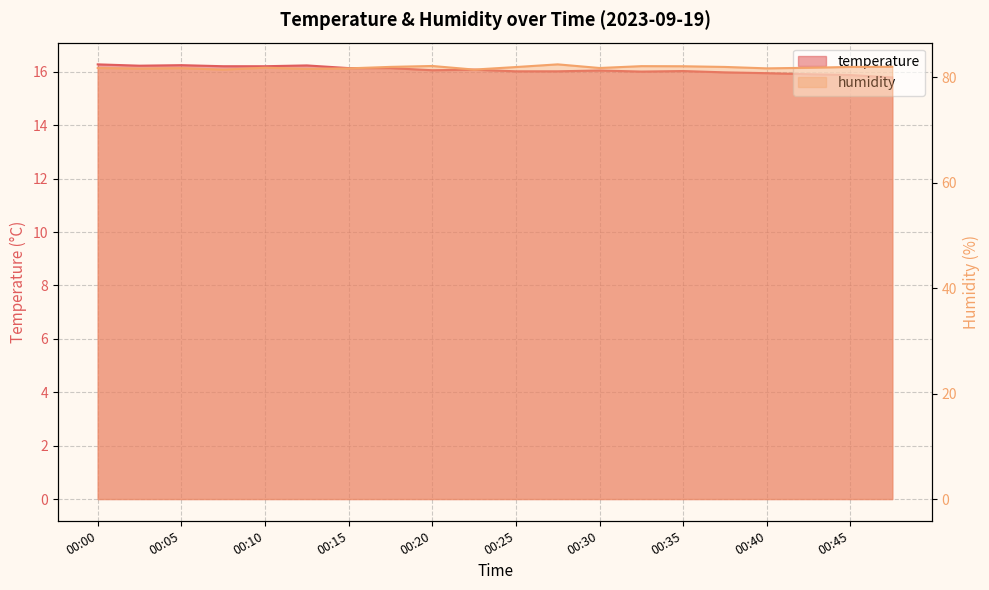

At 00:40, list the series in order from largest to smallest.

humidity, temperature